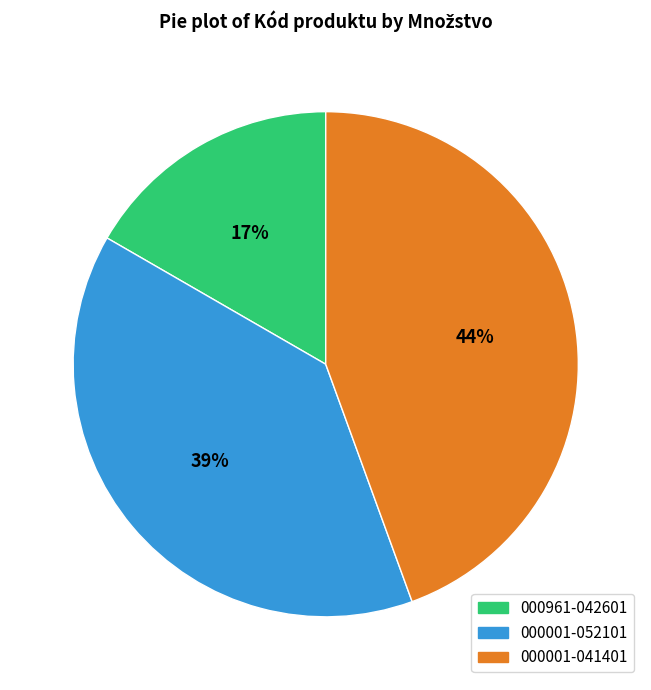

The 000001-052101 slice represents 39% of the pie. True or false?

True